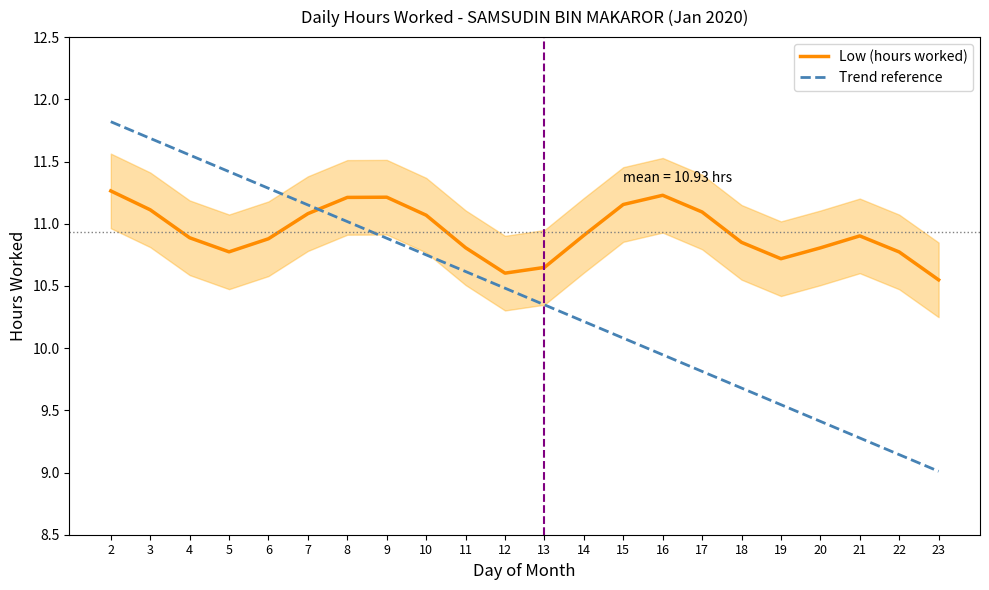

Reading right to left, transcribe all the data shown in this chart.

Low (hours worked): 23=10.5	22=10.8	21=10.9	20=10.8	19=10.7	18=10.9	17=11.1	16=11.2	15=11.2	14=10.9	13=10.6	12=10.6	11=10.8	10=11.1	9=11.2	8=11.2	7=11.1	6=10.9	5=10.8	4=10.9	3=11.1	2=11.3
Trend reference: 23=9.0	22=9.1	21=9.3	20=9.4	19=9.5	18=9.7	17=9.8	16=9.9	15=10.1	14=10.2	13=10.3	12=10.5	11=10.6	10=10.7	9=10.9	8=11.0	7=11.2	6=11.3	5=11.4	4=11.6	3=11.7	2=11.8